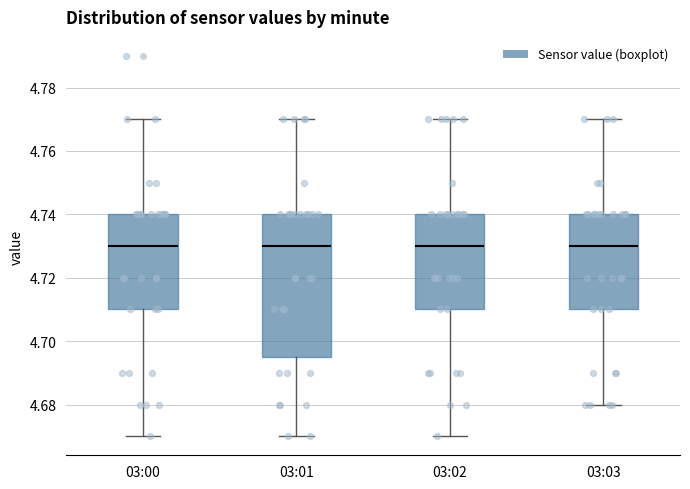

Reading left to right, transcribe this box plot: for each box, give where its median line is, the range the box spans, and where its two whiskers end, as read against the y-axis. The values are not printed on the chart, so give them approximately, as read against the axis.

03:00: median 4.730, box 4.710 to 4.740, whiskers 4.670 to 4.770
03:01: median 4.730, box 4.696 to 4.740, whiskers 4.670 to 4.770
03:02: median 4.730, box 4.710 to 4.740, whiskers 4.670 to 4.770
03:03: median 4.730, box 4.710 to 4.740, whiskers 4.680 to 4.770